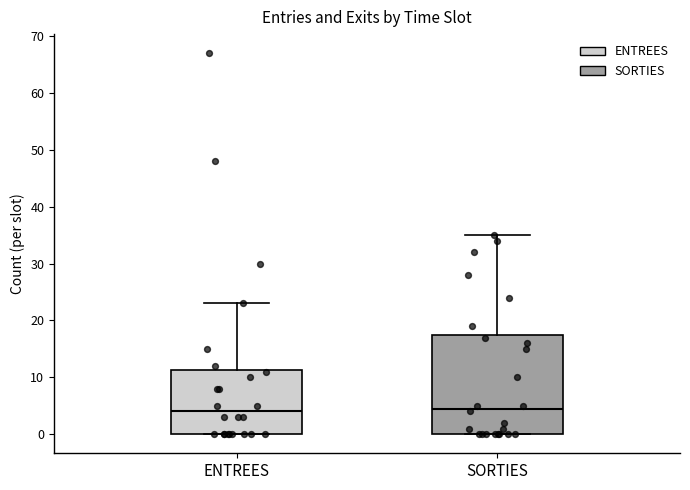

Comparing the boxes themselves (not the whiskers), which one is the tallest?

SORTIES